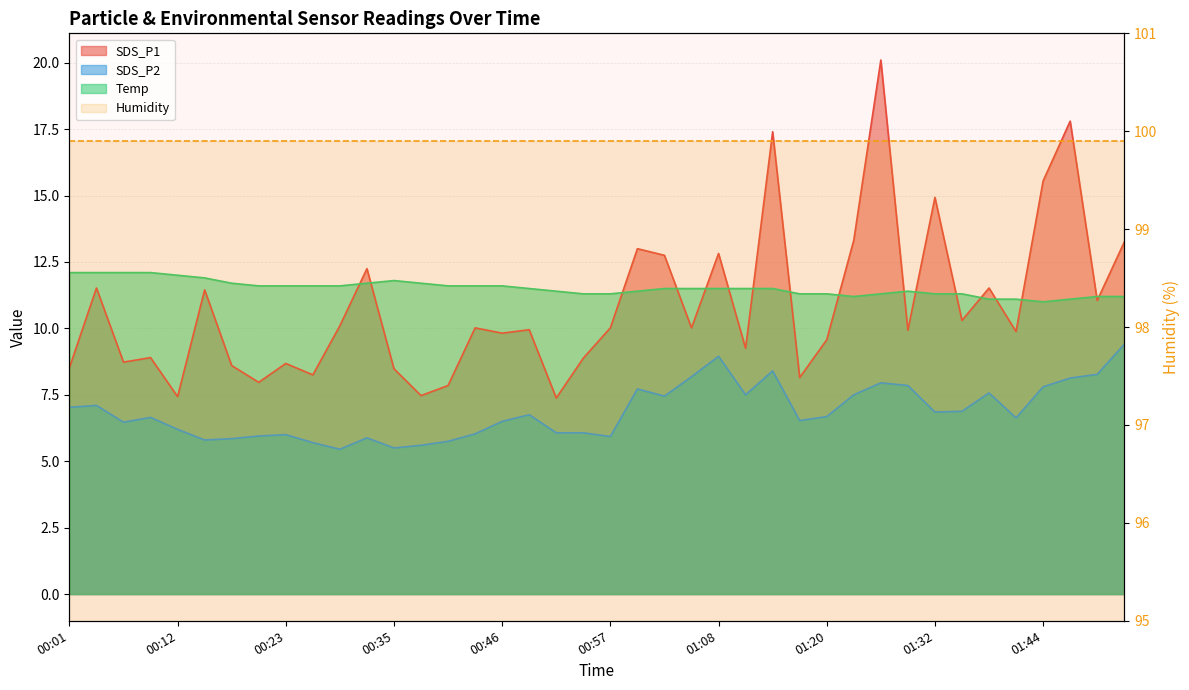

Which label corresponds to the smallest value in the chart?

00:29